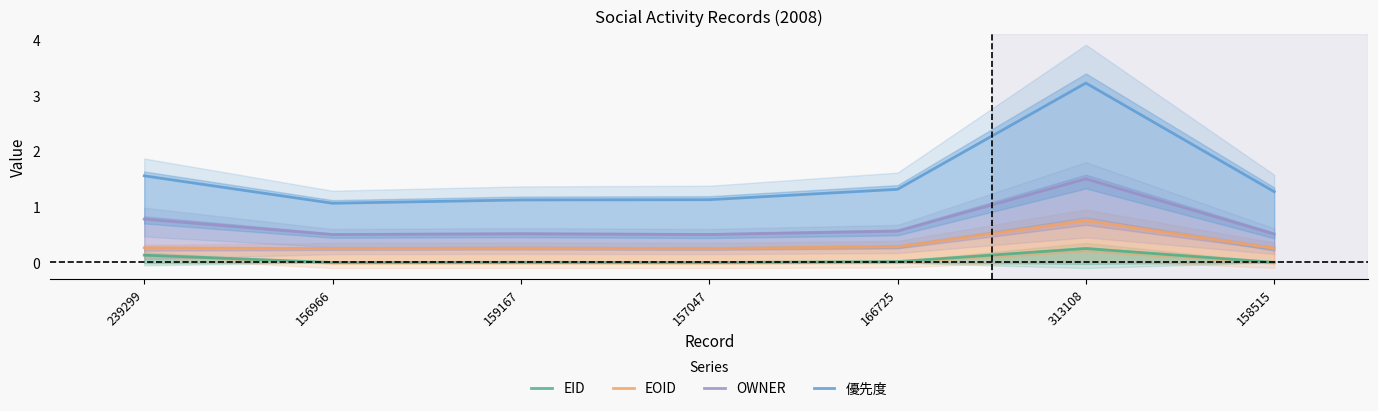

Is the value of OWNER at 157047 greater than the value of EID at 239299?

Yes